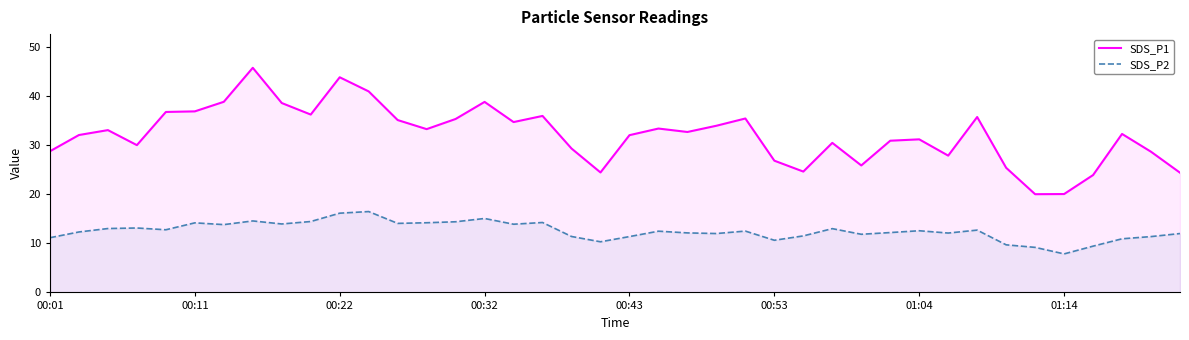

The SDS_P1 series shows 16.1 at 23. True or false?

False